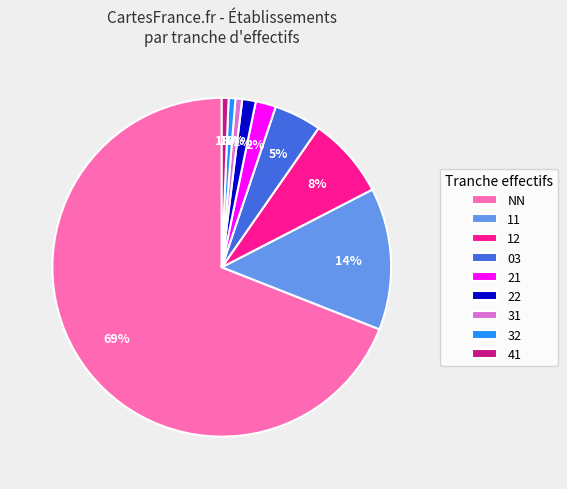

What percentage is the 22 slice, to the nearest percent?

1%